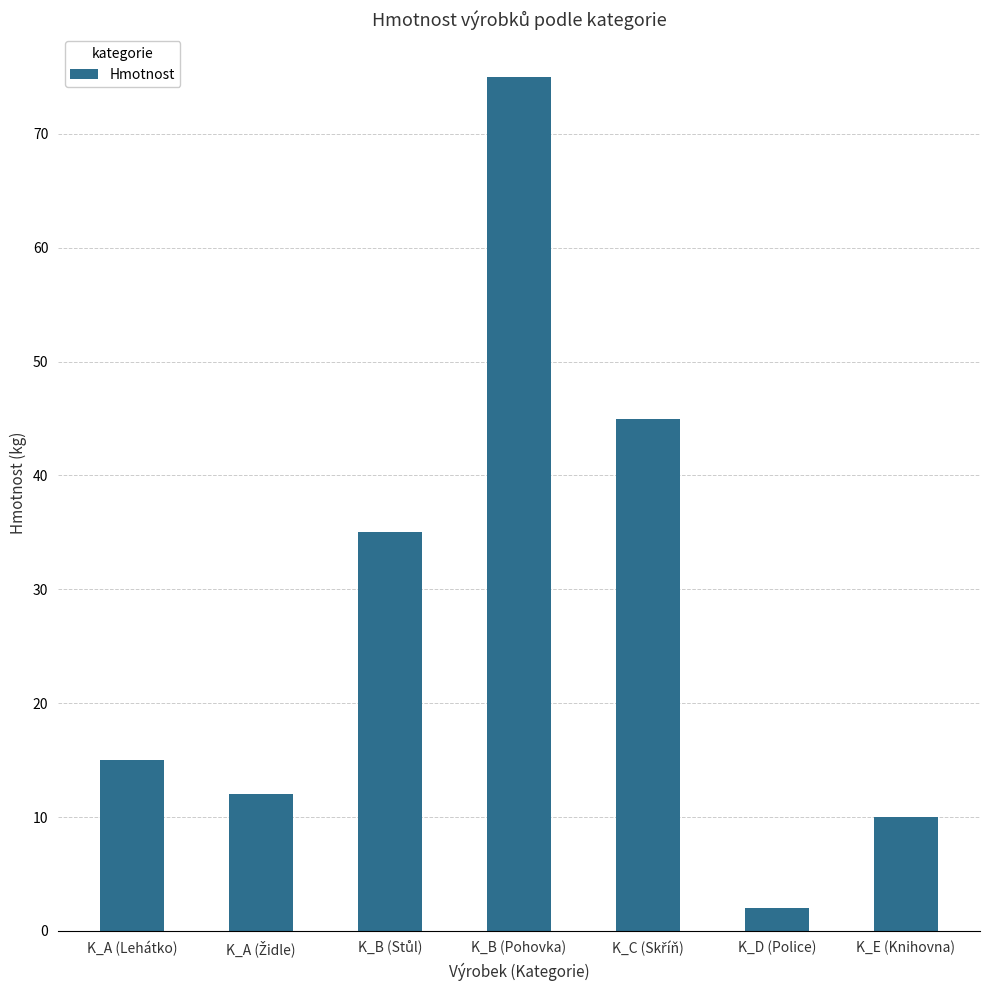

Is it true that the value at K_B (Pohovka) is 110?

False